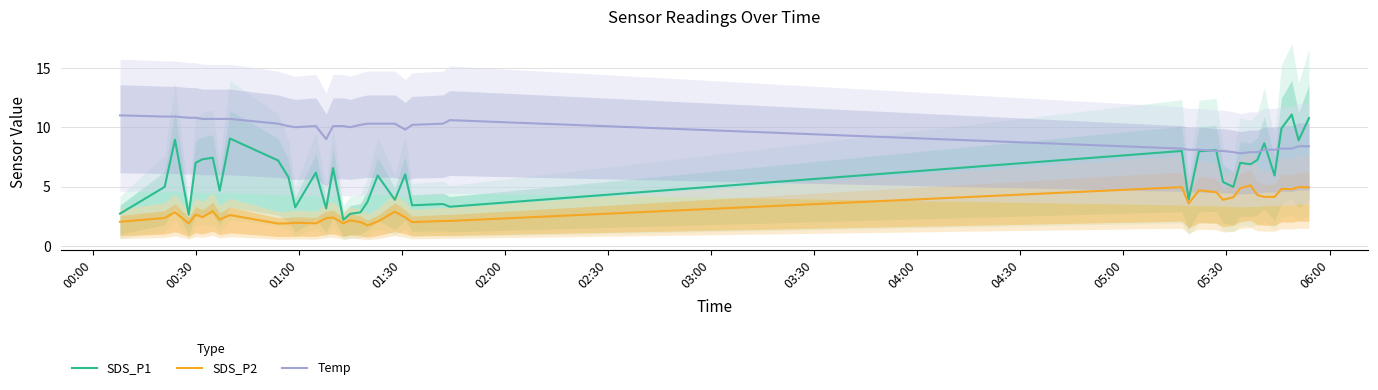

What is the lowest value of the SDS_P1 series?

2.2